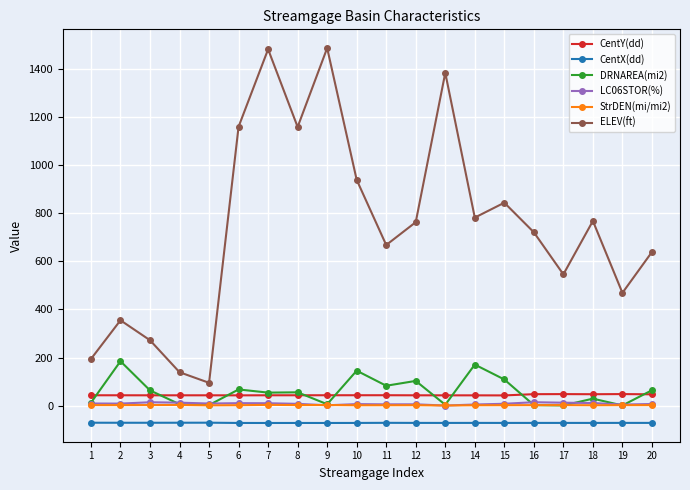

Read the StrDEN(mi/mi2) value at 16.

2.1